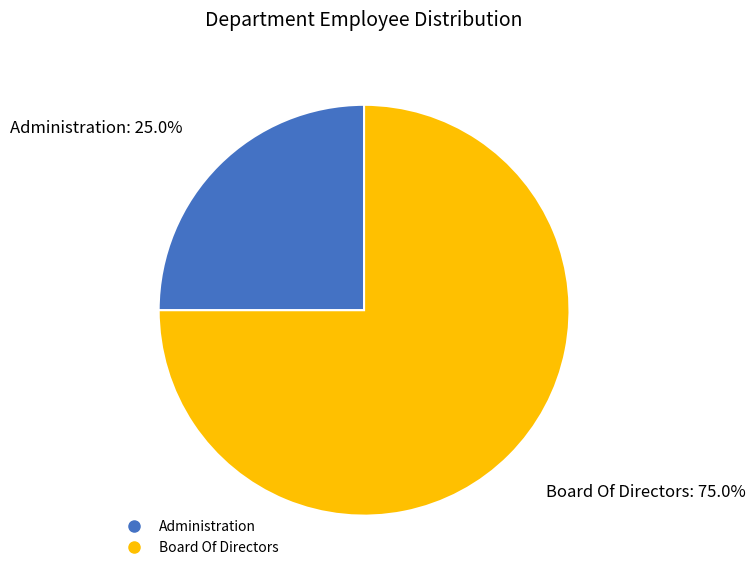

Between Board Of Directors and Administration, which is larger?

Board Of Directors